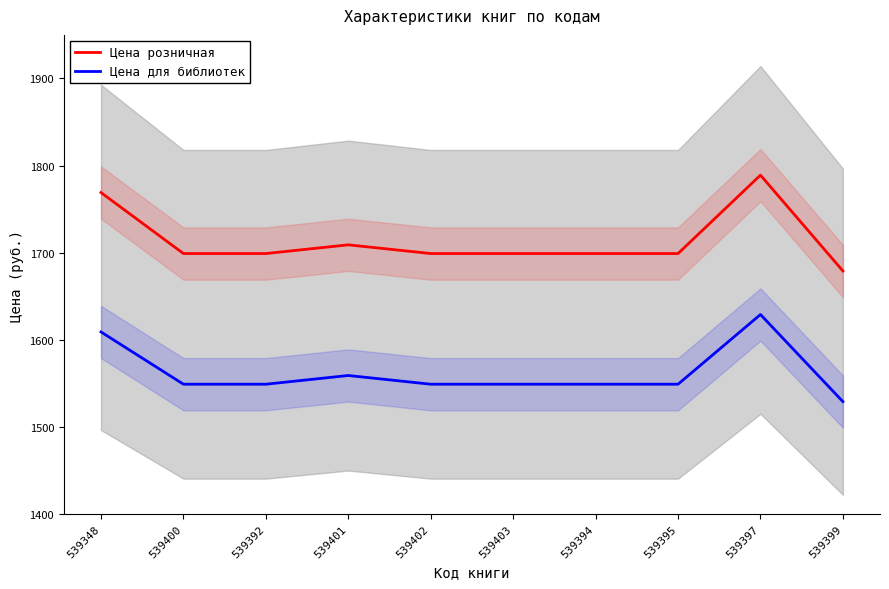

True or false: Цена розничная and Цена для библиотек cross at least once.

False